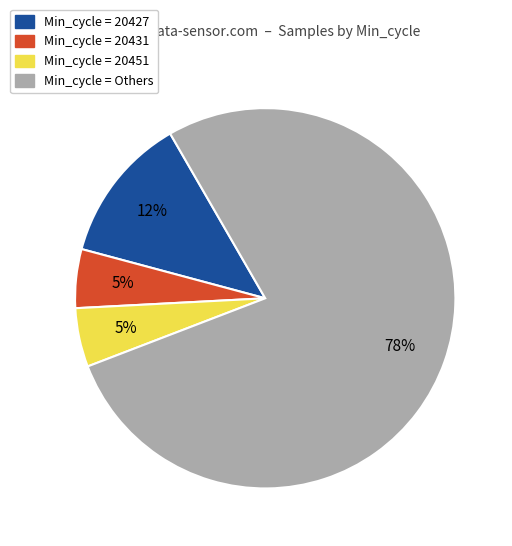

Is there any slice that represents more than half of the pie?

Yes